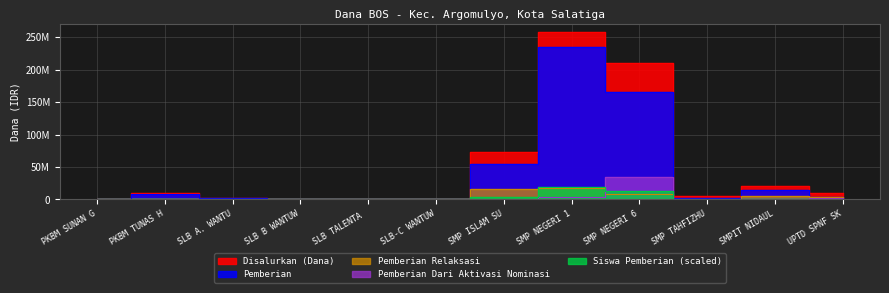

Count the number of categories in the chart.

12